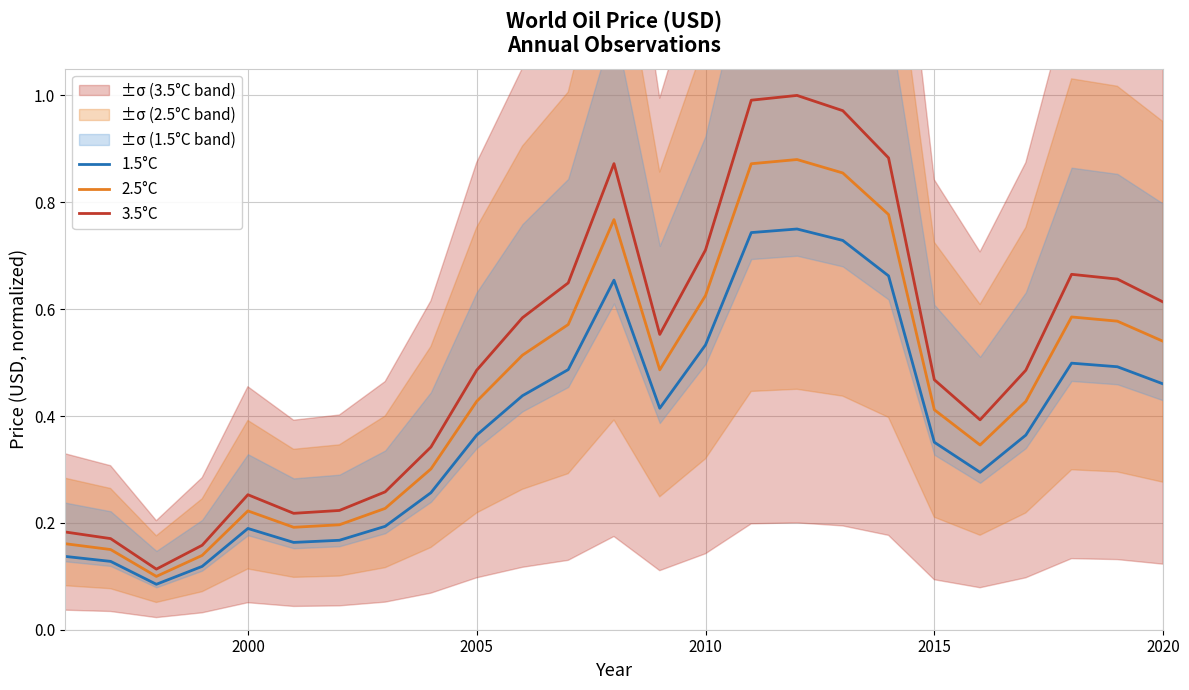

True or false: 3.5°C and 1.5°C cross at least once.

False